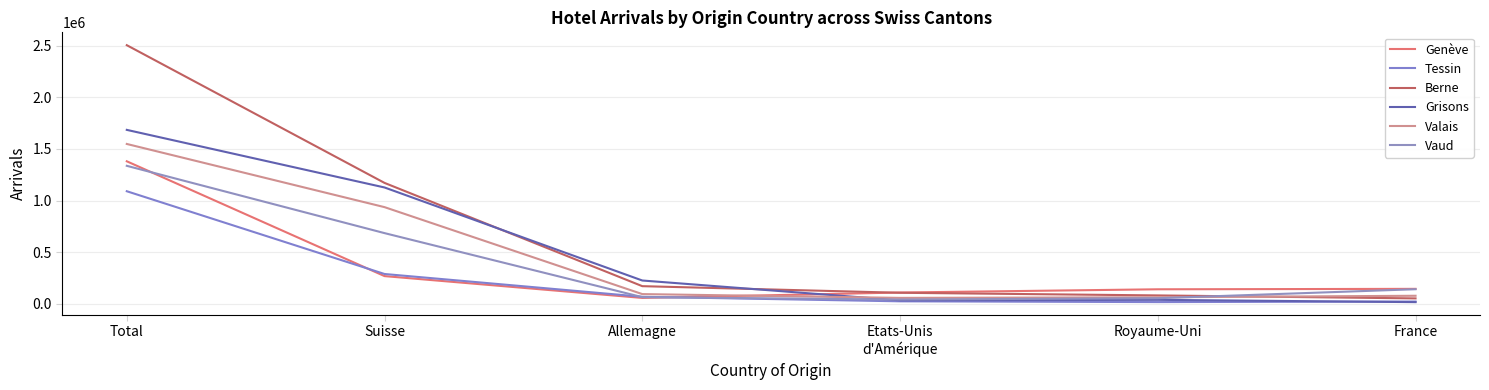

How many lines are shown in the chart?

6